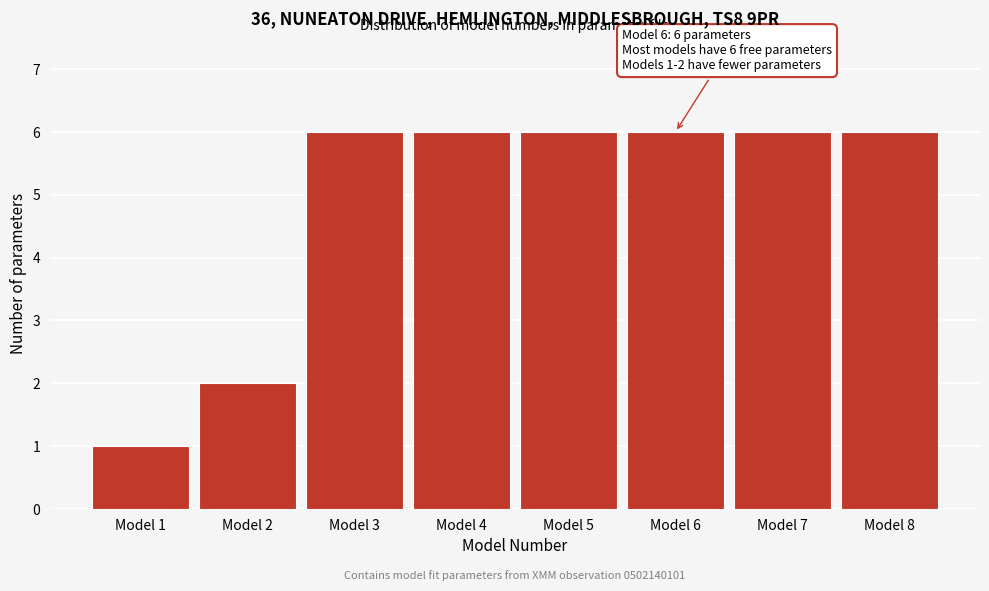

Reading left to right, extract all data points from this chart.

Model 1=1	Model 2=2	Model 3=6	Model 4=6	Model 5=6	Model 6=6	Model 7=6	Model 8=6